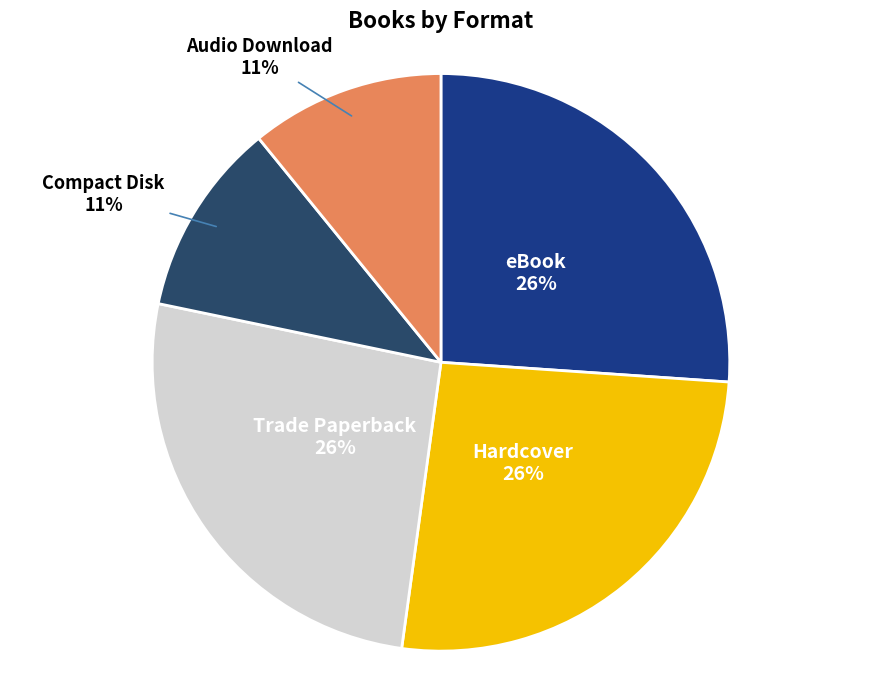

To the nearest percent, what portion does Trade Paperback represent?

26%